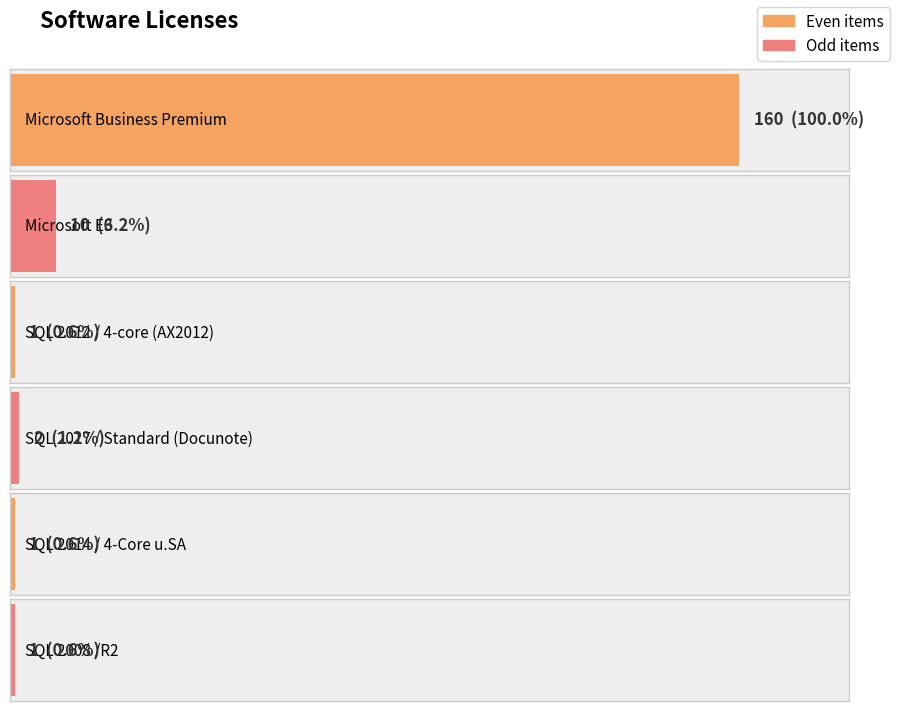

What is the greatest value displayed?

160